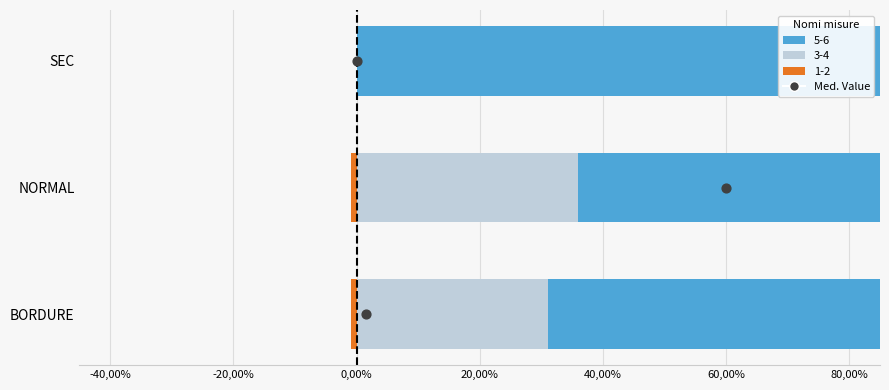

What is the change in value from -20,00% to 0,00%?

+1